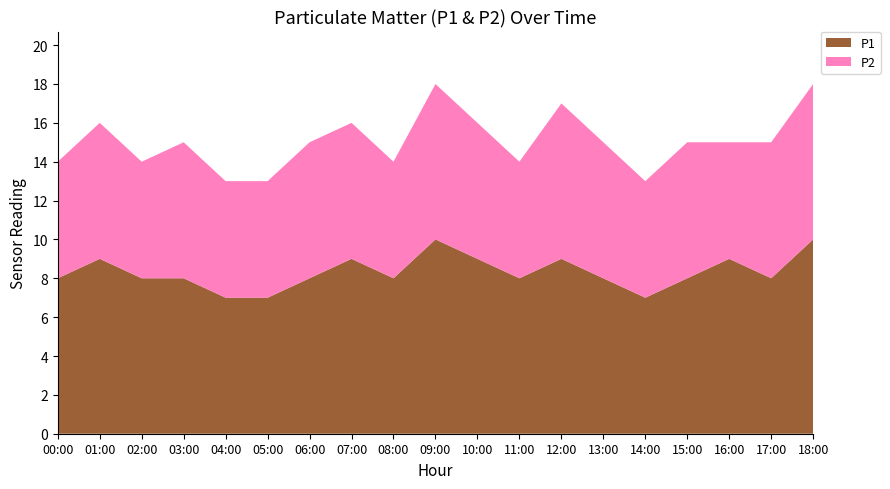

Reading right to left, transcribe all the data shown in this chart.

P1: 10	8	9	8	7	8	9	8	9	10	8	9	8	7	7	8	8	9	8
P2: 8	7	6	7	6	7	8	6	7	8	6	7	7	6	6	7	6	7	6